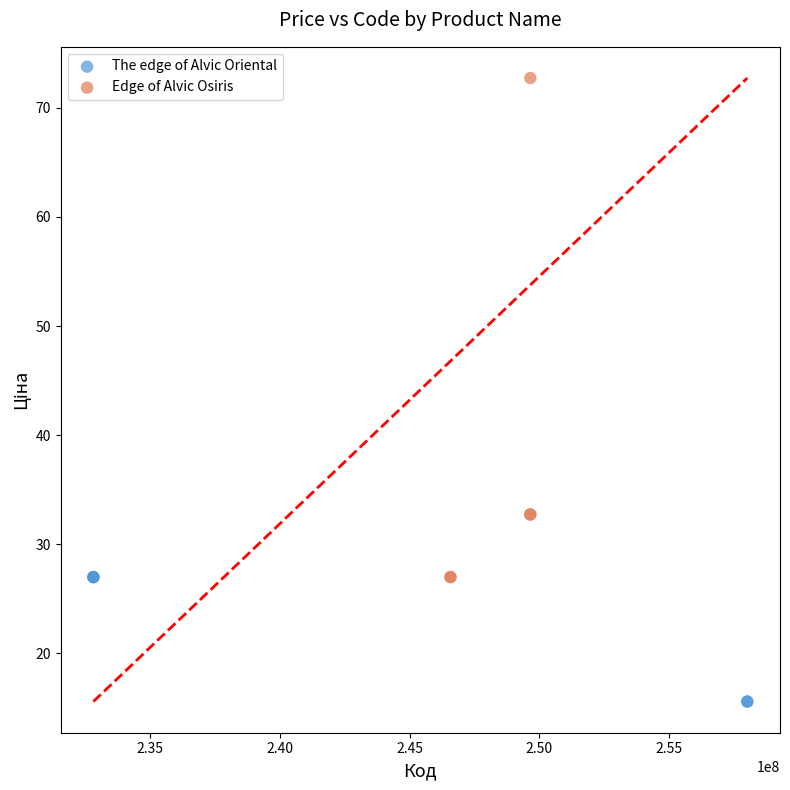

Which series has the largest Y range (max minus min)?

Edge of Alvic Osiris